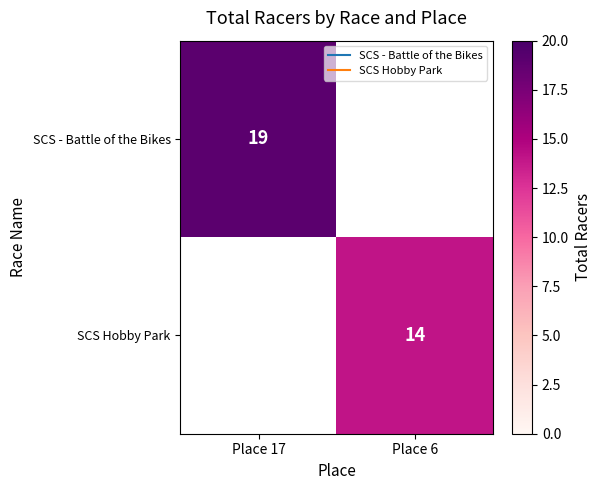

Which series has the widest spread of values?

SCS - Battle of the Bikes